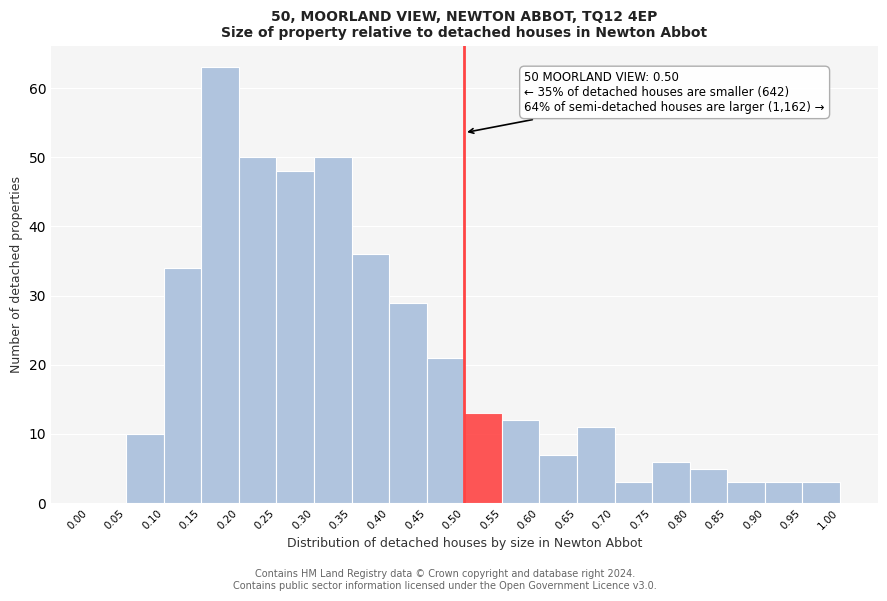

Over which range of the x-axis is the bar tallest?

0.15 to 0.20